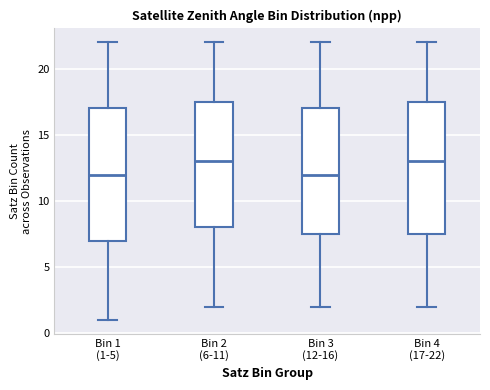

Reading left to right, read every box against the y-axis: the position of its median line, the range the box covers, and the ends of its whiskers. The values are not printed on the chart, so give them approximately, as read against the axis.

Bin 1 (1-5): median 12.0, box 7.0 to 17.0, whiskers 1.0 to 22.0
Bin 2 (6-11): median 13.0, box 8.0 to 17.5, whiskers 2.0 to 22.0
Bin 3 (12-16): median 12.0, box 7.5 to 17.0, whiskers 2.0 to 22.0
Bin 4 (17-22): median 13.0, box 7.5 to 17.5, whiskers 2.0 to 22.0